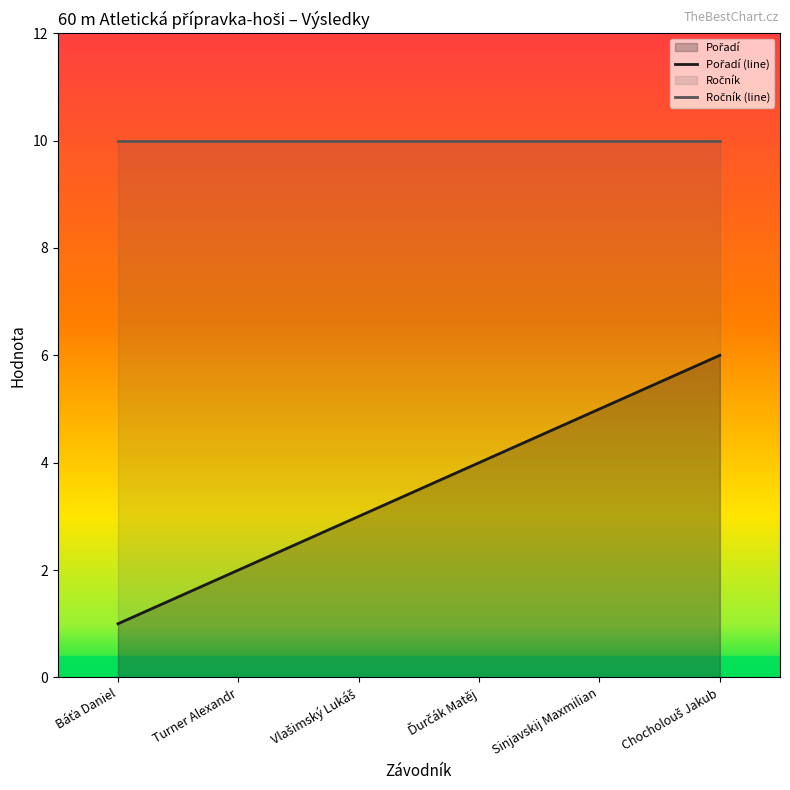

Is the value of Ročník (line) at Báťa Daniel greater than the value of Pořadí (line) at Chocholouš Jakub?

Yes